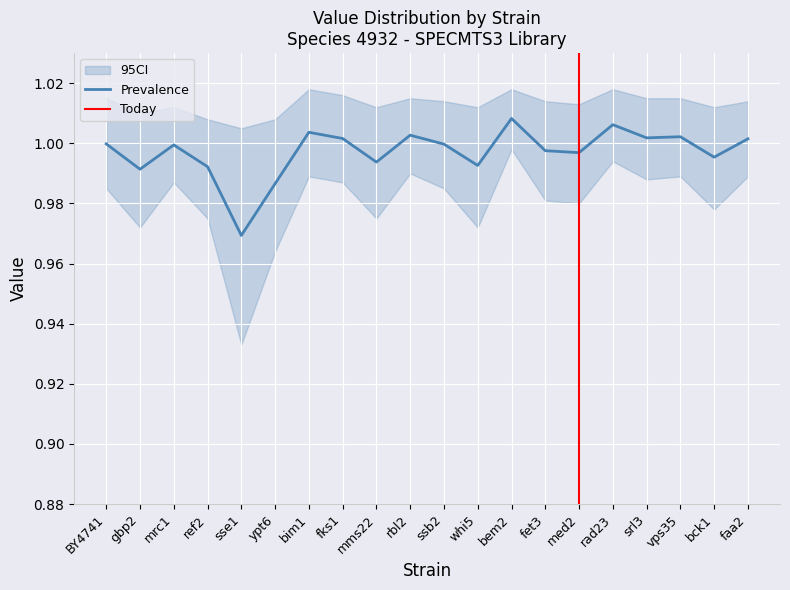

List the labels in order of z_score value, largest first.

rad23, bem2, bim1, rbl2, vps35, srl3, faa2, fks1, BY4741, ssb2, mrc1, fet3, whi5, med2, mms22, ref2, bck1, gbp2, ypt6, sse1